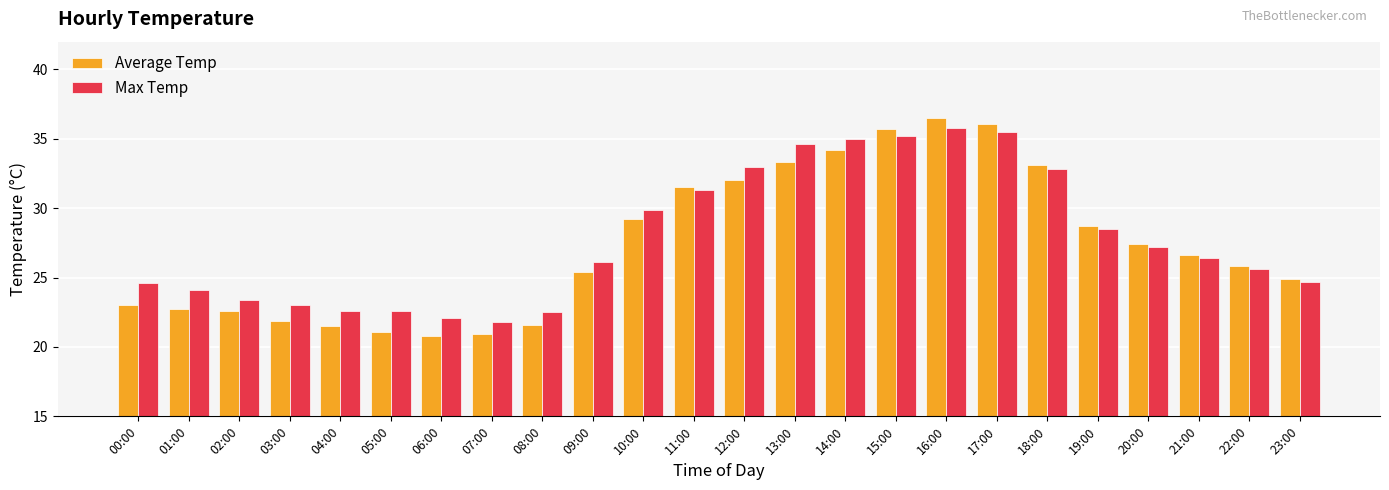

At 03:00, list the series in order from smallest to largest.

Average Temp, Max Temp